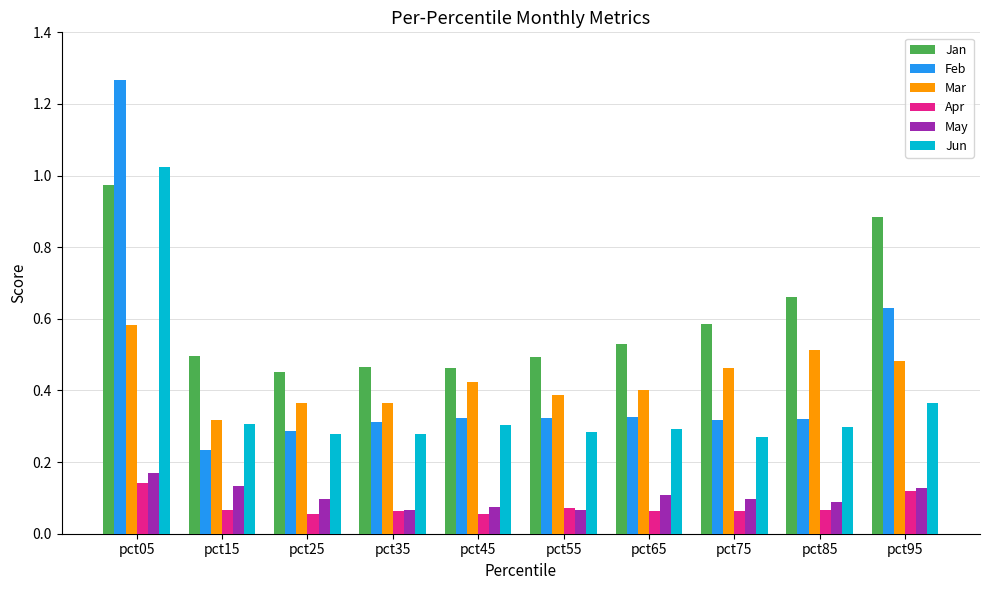

True or false: Feb has a value of 0.3 at pct35.

True